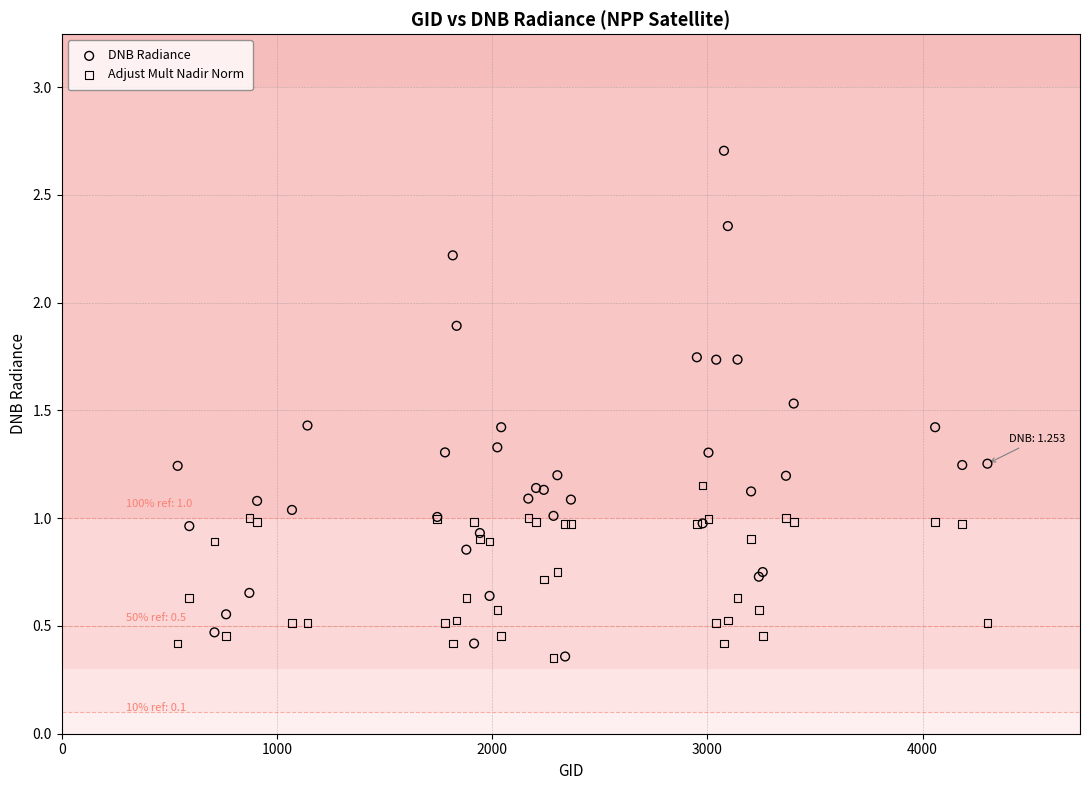

Which series contains the highest Y value?

DNB Radiance